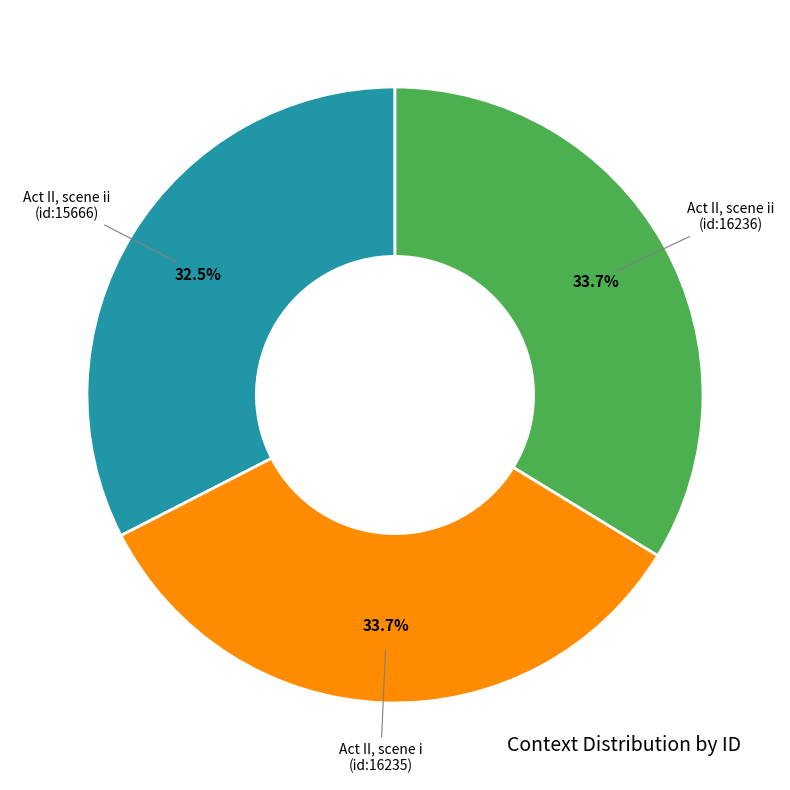

Does any single category account for the majority?

No